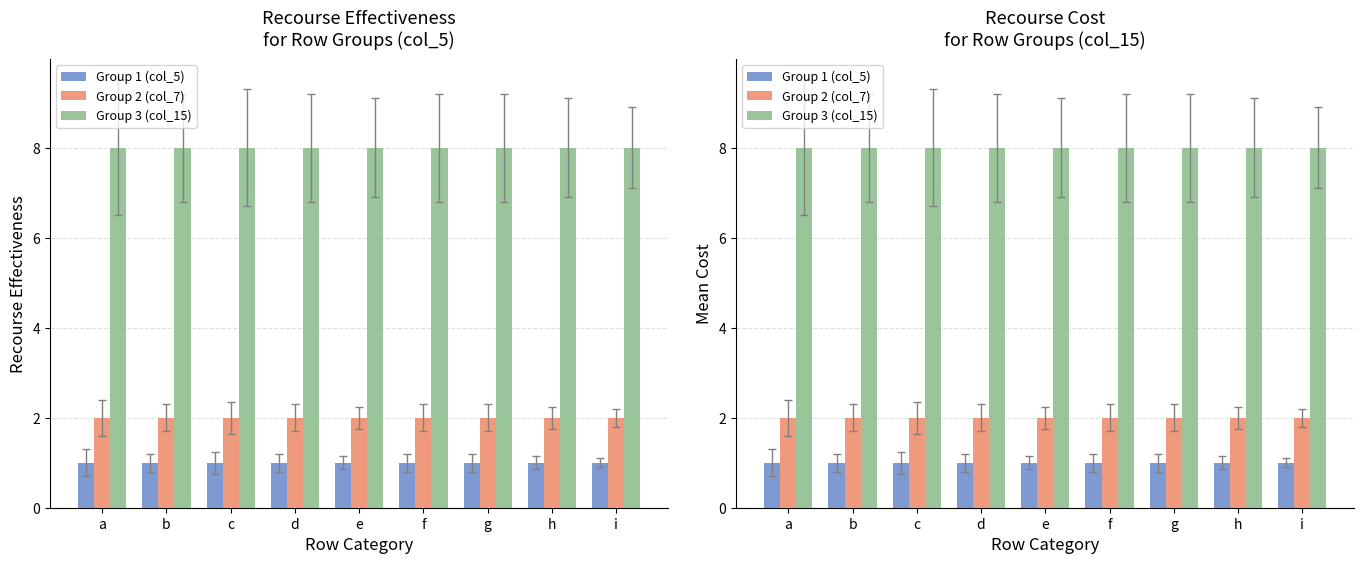

Reading left to right, transcribe all the data shown in this chart.

Group 1 (col_5): 1	1	1	1	1	1	1	1	1
Group 2 (col_7): 2	2	2	2	2	2	2	2	2
Group 3 (col_15): 8	8	8	8	8	8	8	8	8